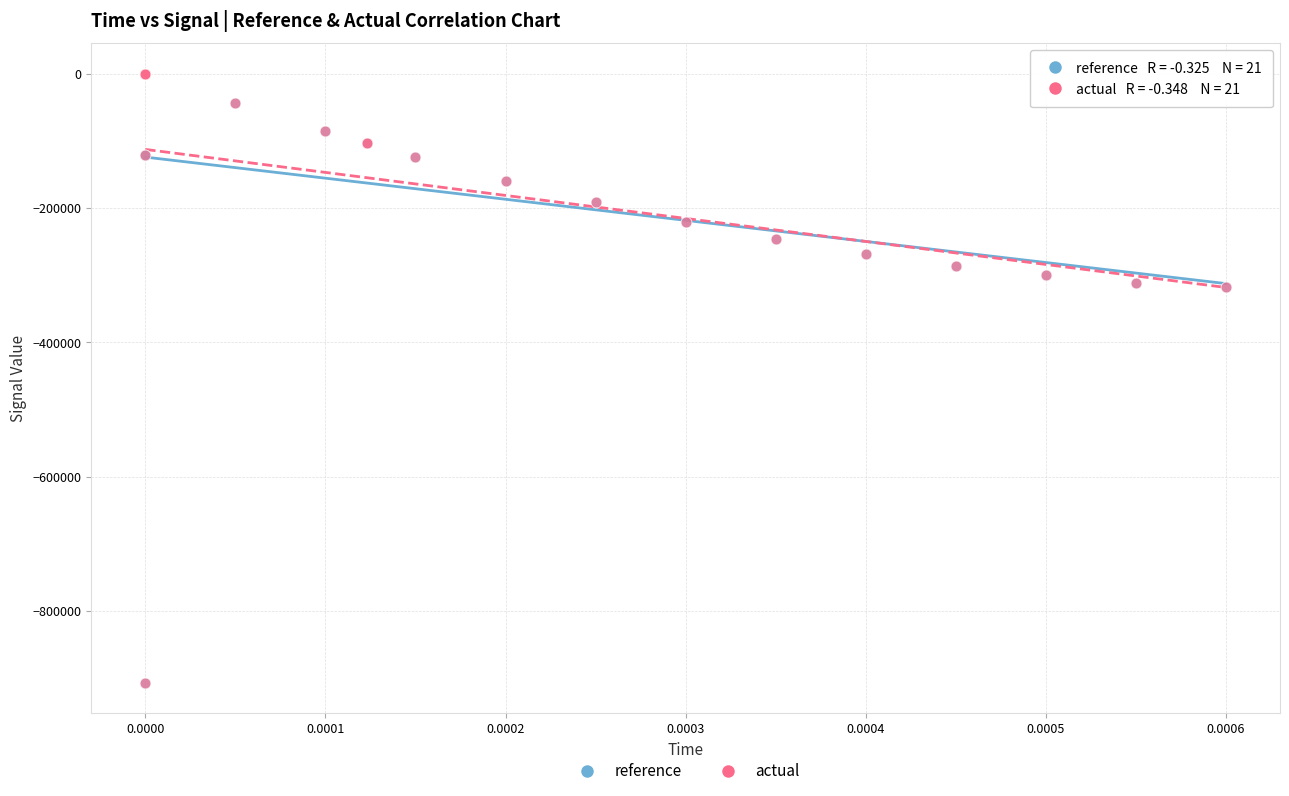

What are all the series names shown in the legend?

reference, actual